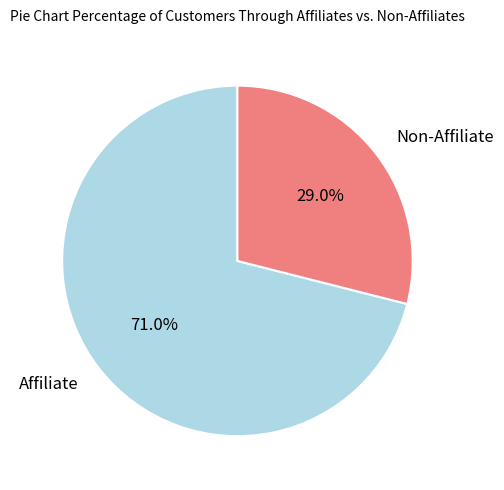

Which has a higher value, Non-Affiliate or Affiliate?

Affiliate